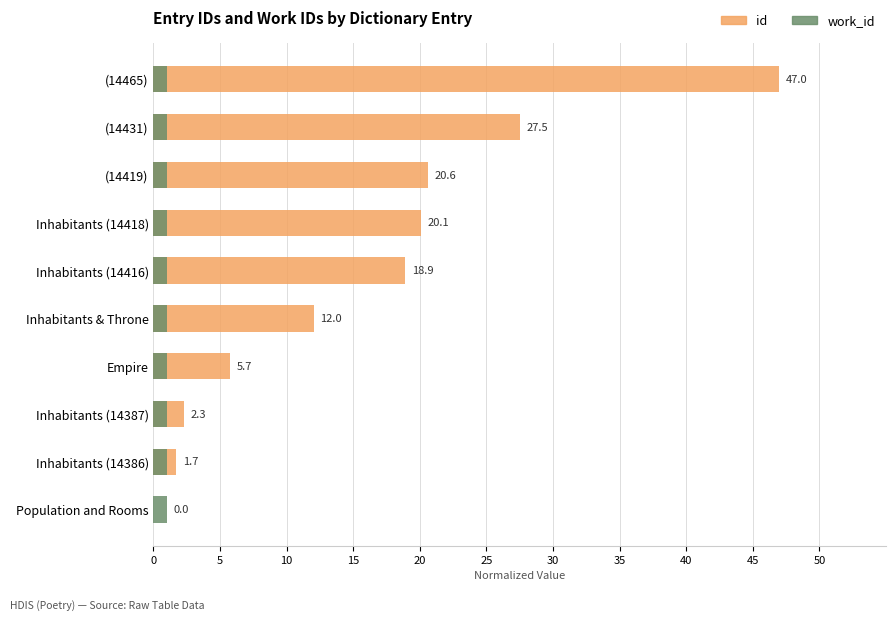

Is the value of work_id at 15 greater than the value of id at 45?

No